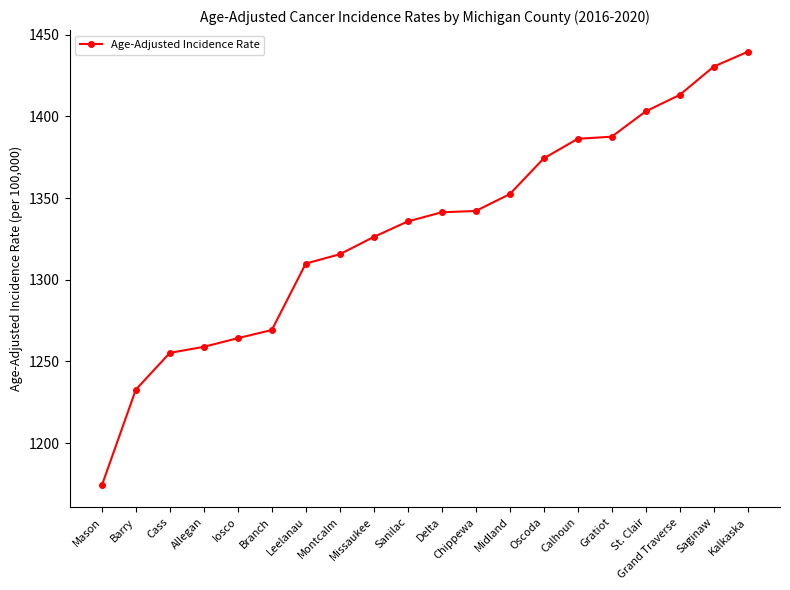

What is the difference between the second highest and minimum values?

256.5